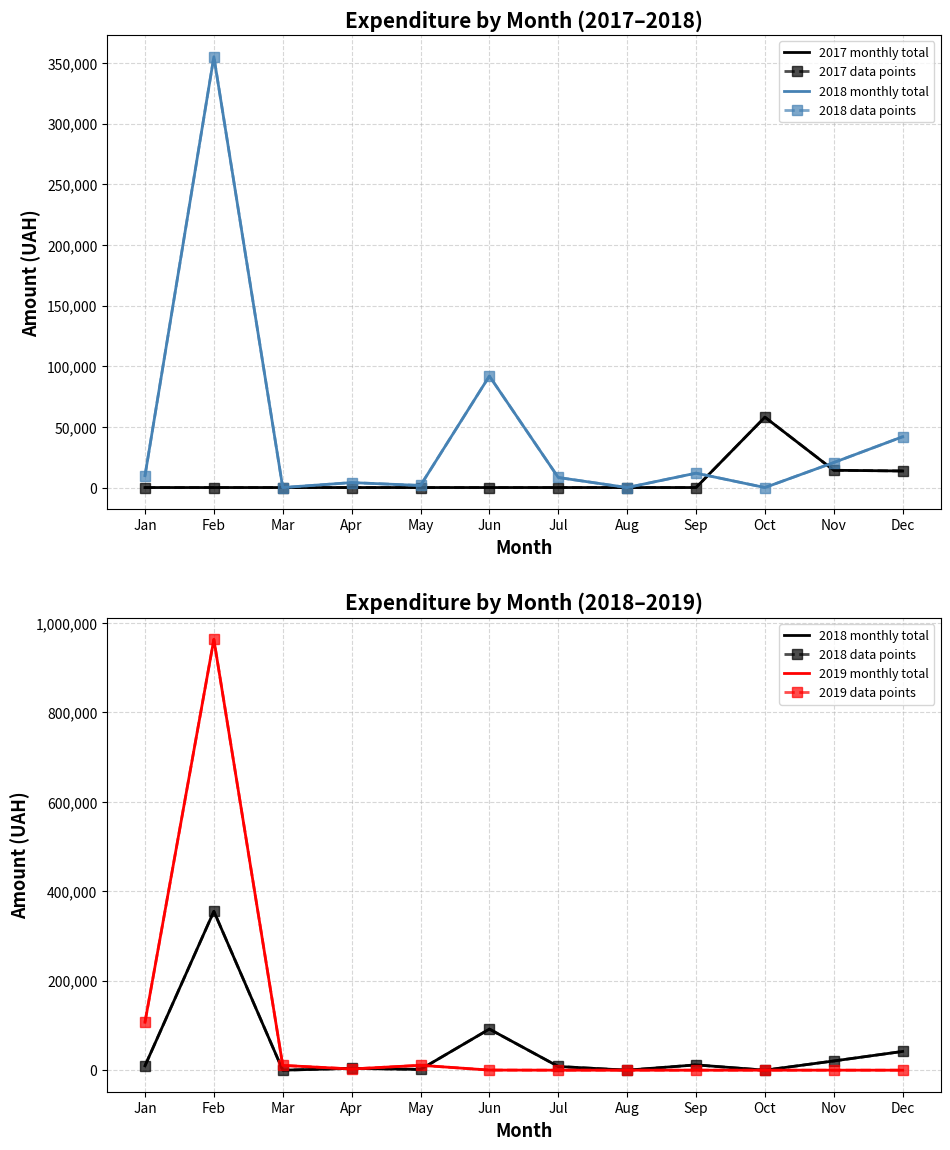

What is the average value of the 2019 monthly total series?

91249.8